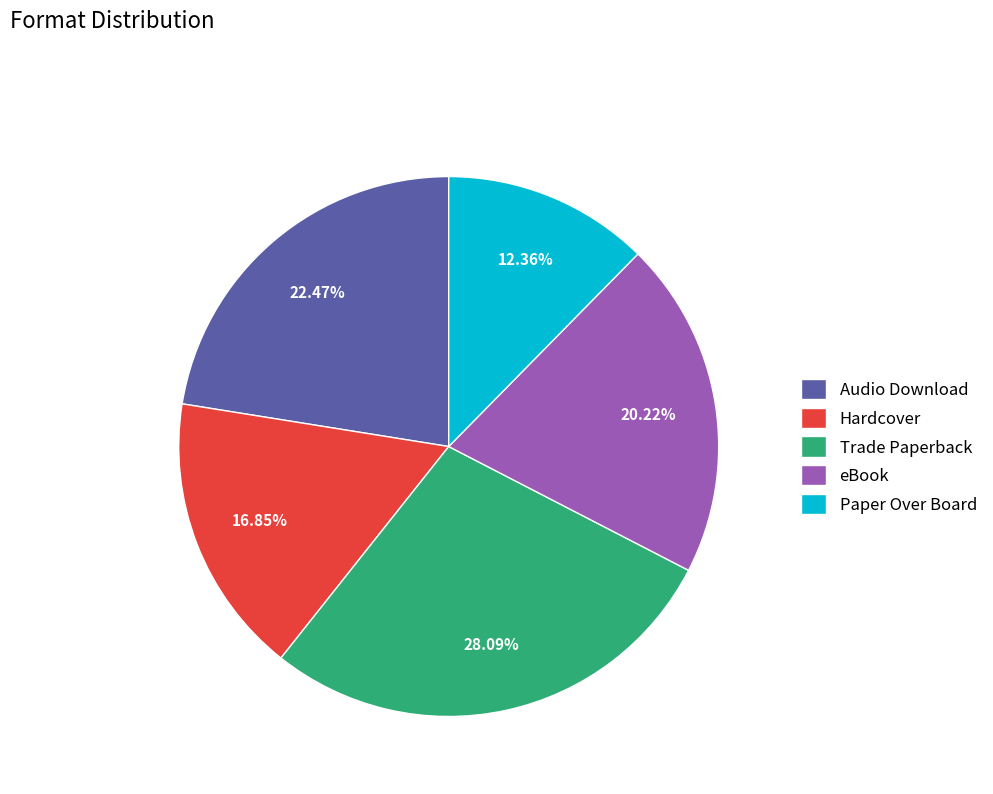

Which has a higher value, Audio Download or Paper Over Board?

Audio Download